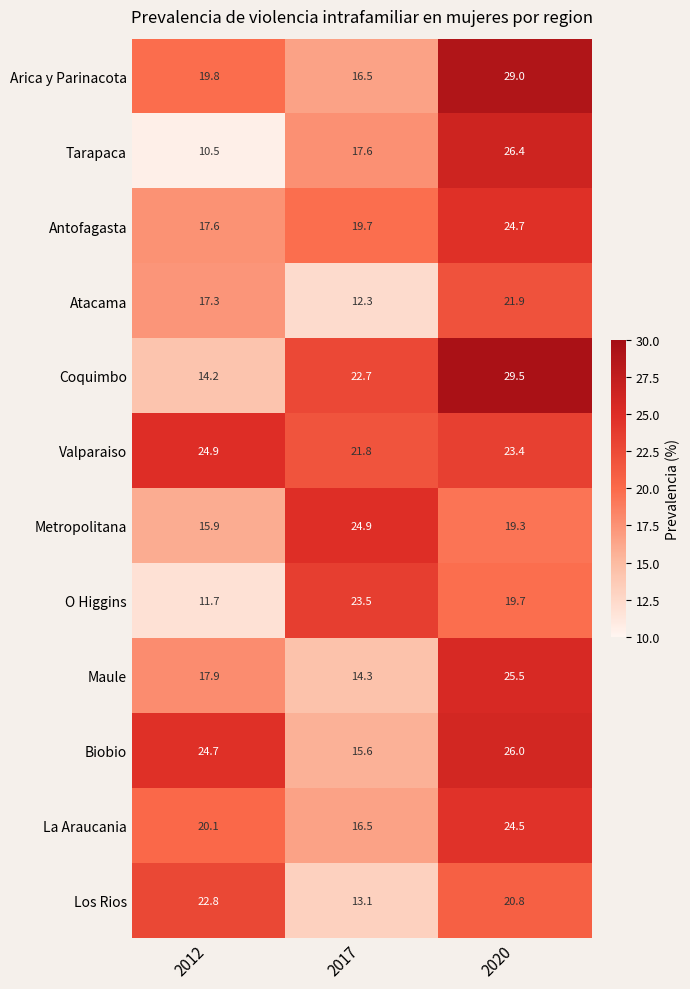

Which series has the widest spread of values?

Tarapaca